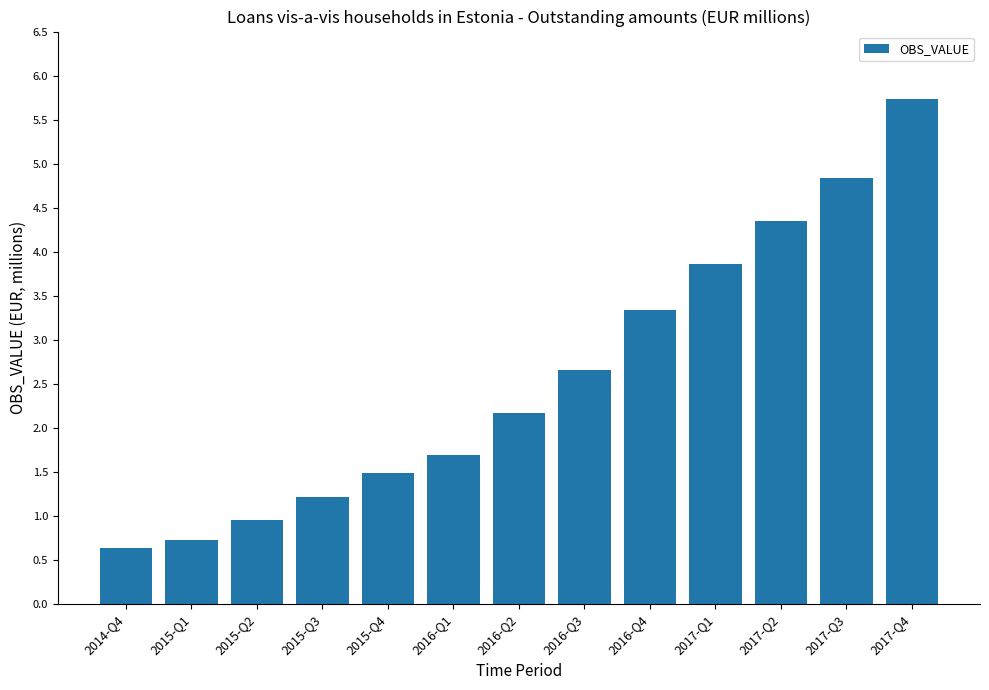

Are the bars horizontal?

No